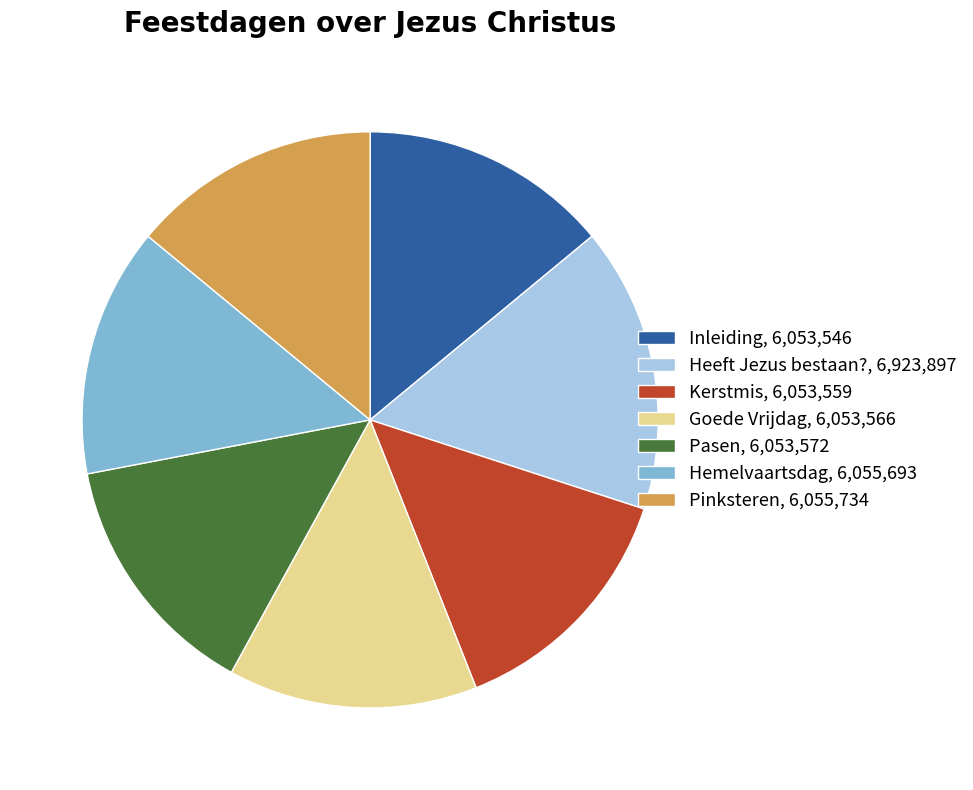

Is it true that Pinksteren is 1% of the pie?

False